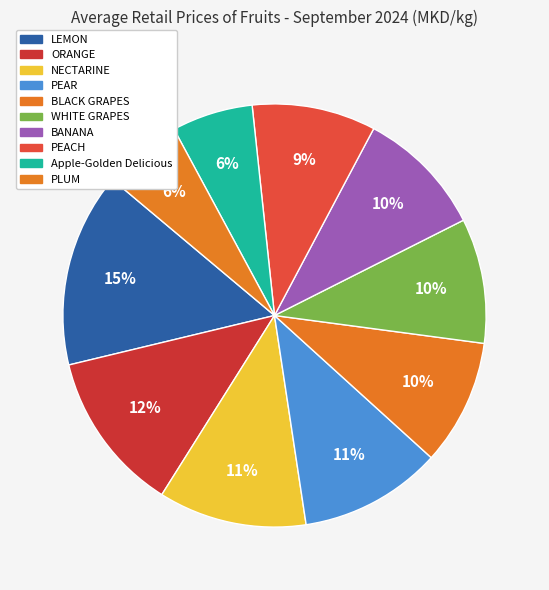

Count the number of slices in the pie.

10